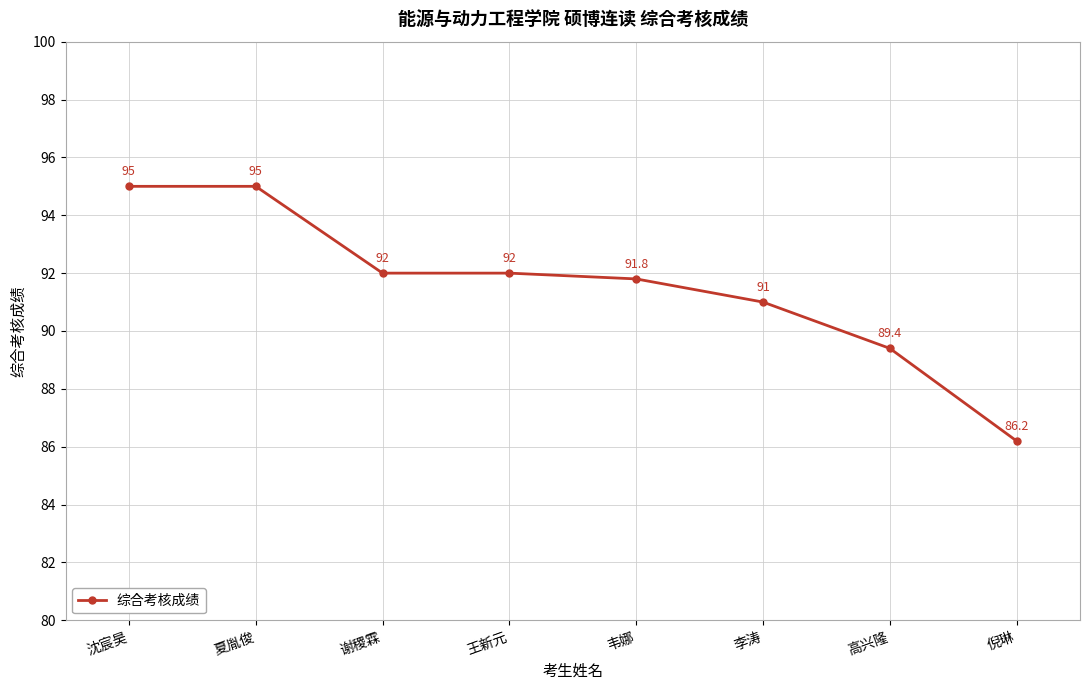

What is the sum of all values?

732.4